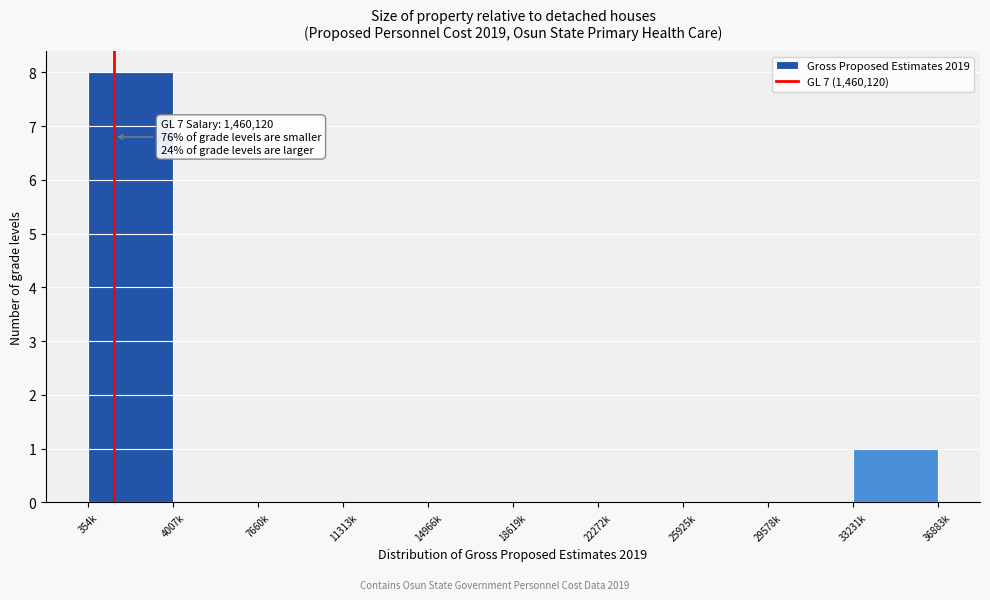

Reading left to right, what are all the values shown in this chart?

354k=8	4007k=0	7660k=0	11313k=0	14966k=0	18619k=0	22272k=0	25925k=0	29578k=0	33231k=1